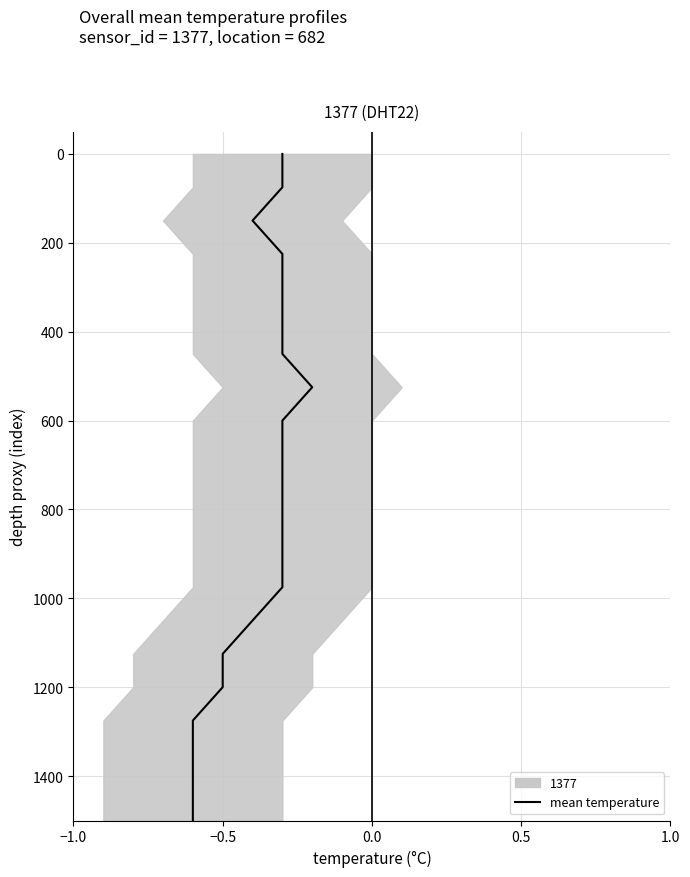

How many values are below 750?

10